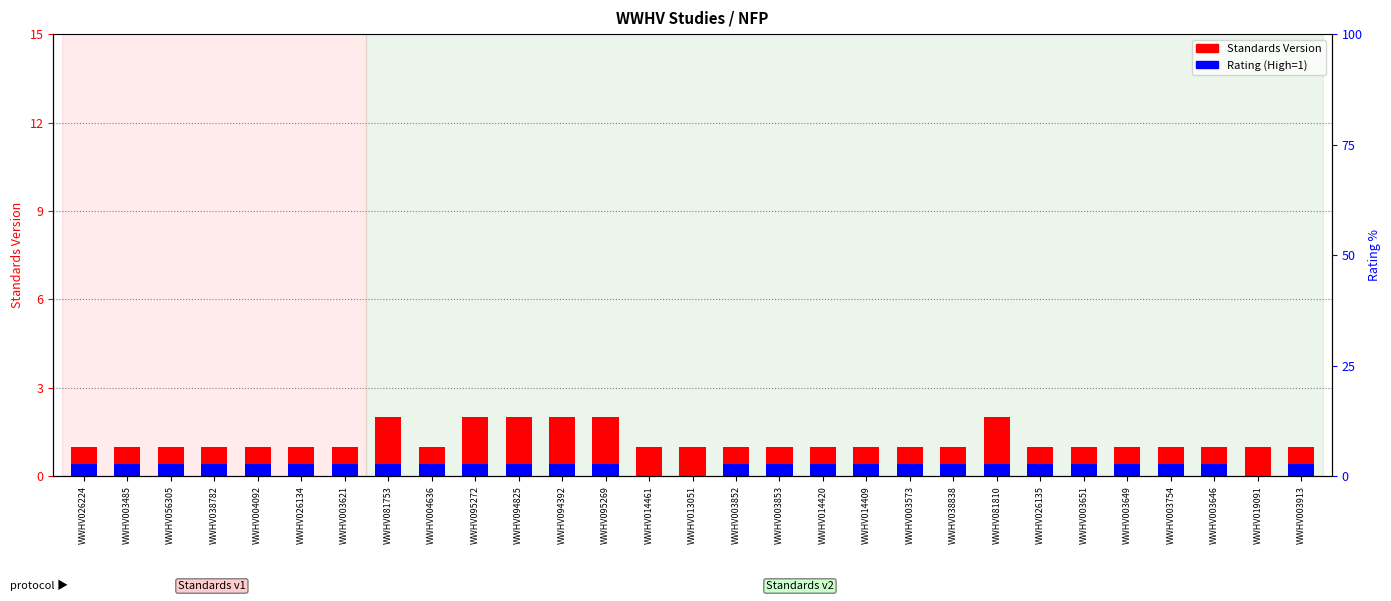

What is the sum of the Rating (High=1) values at WWHV014461 and WWHV014409?

0.4